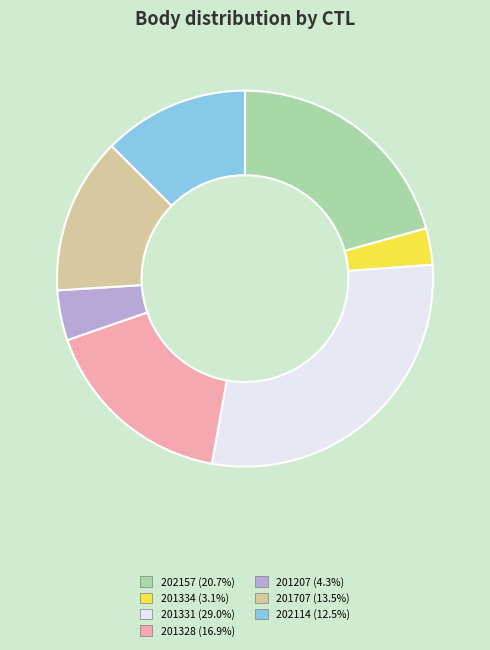

Does 201707 account for over 50% of the chart?

No